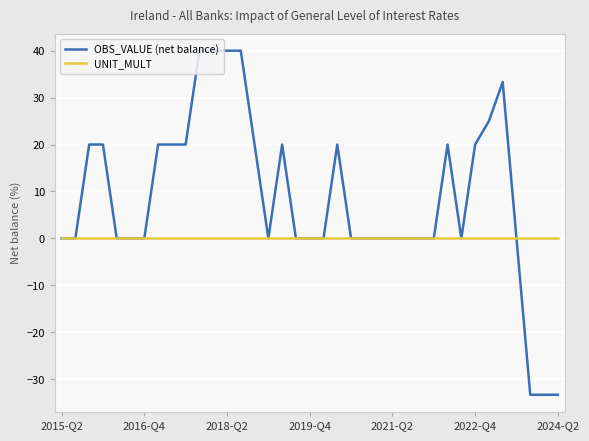

What is the maximum value shown in the chart?

40.0